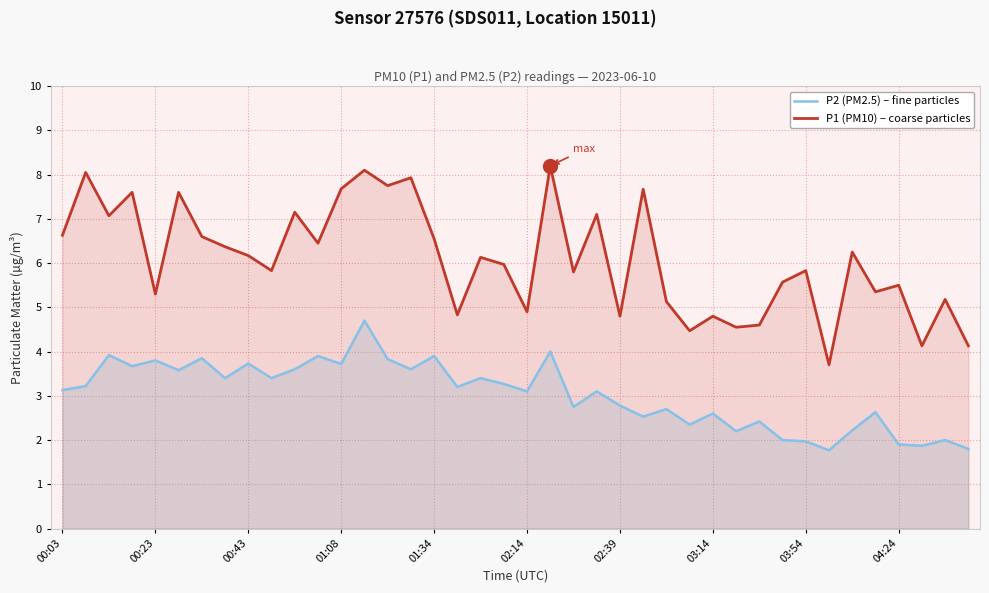

How many distinct data groups are displayed?

2